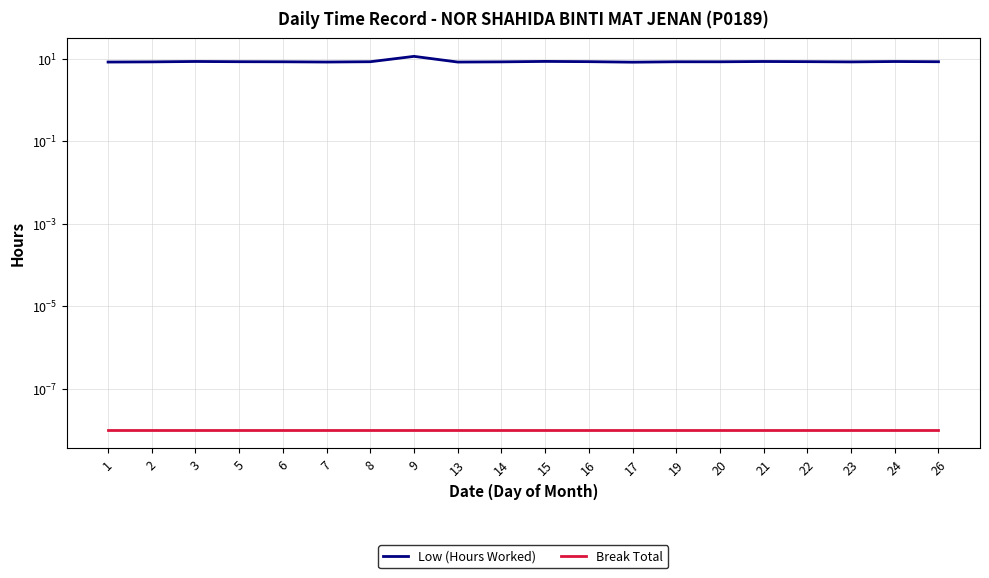

At which category does Low (Hours Worked) reach its first local valley?

7